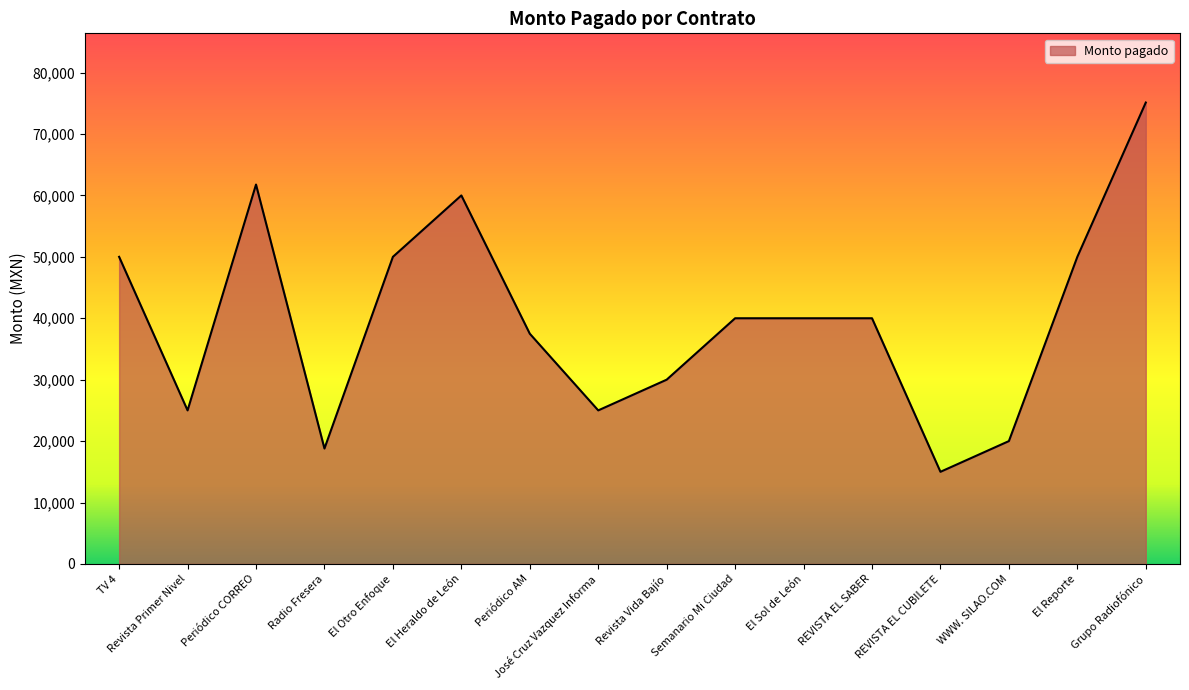

The chart shows a value of 61770.0 at Periódico CORREO. True or false?

True